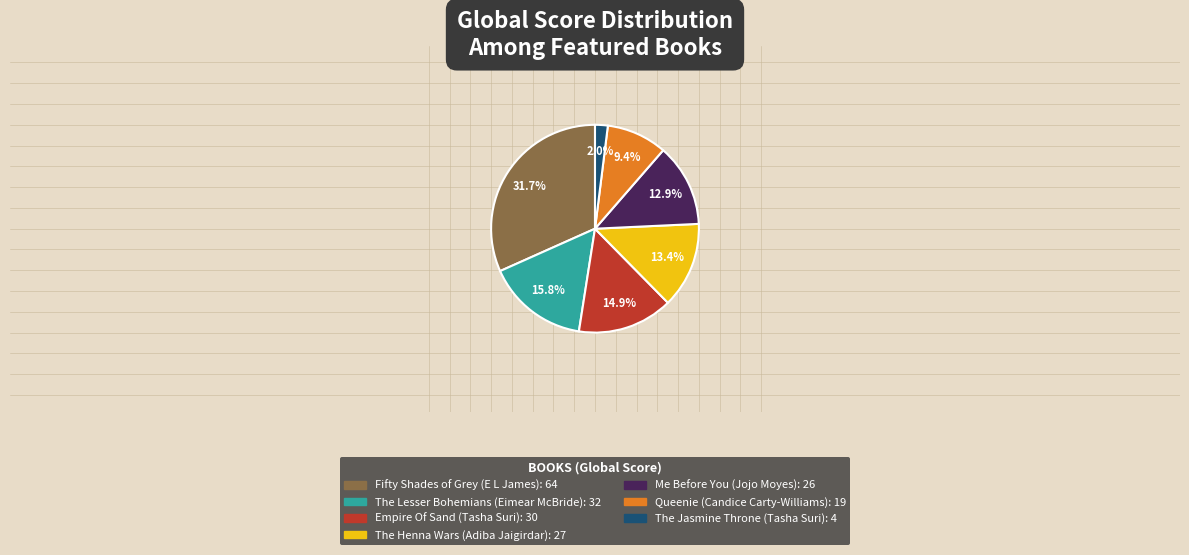

Is there a majority slice in this chart?

No